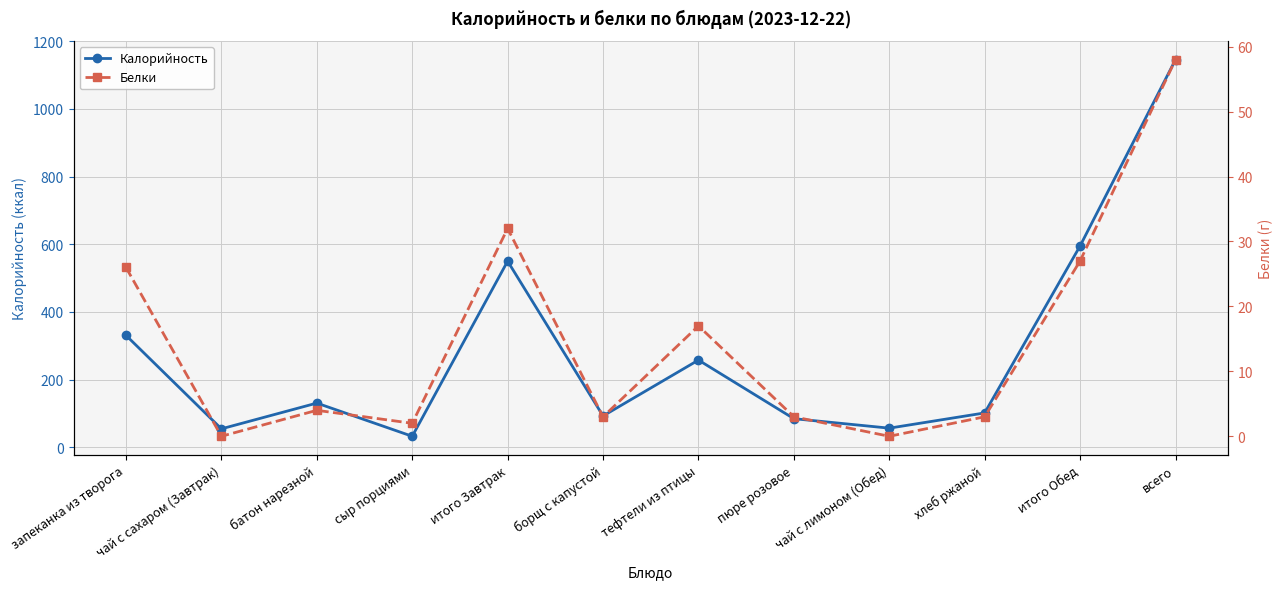

Between борщ с капустой and чай с лимоном (Обед), which series saw the biggest shift?

Калорийность